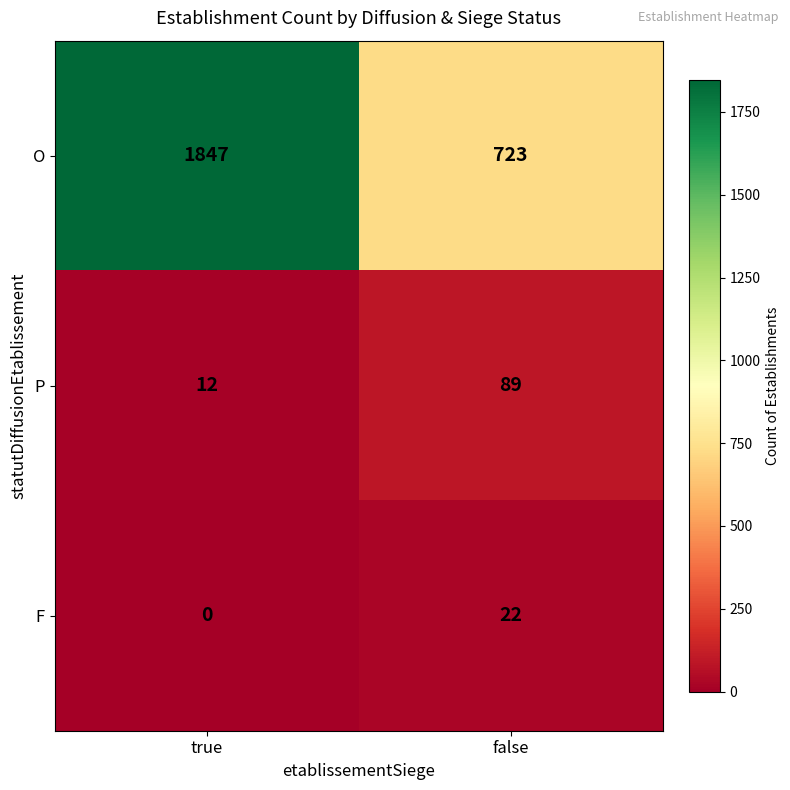

The value of F at false is 6. True or false?

False